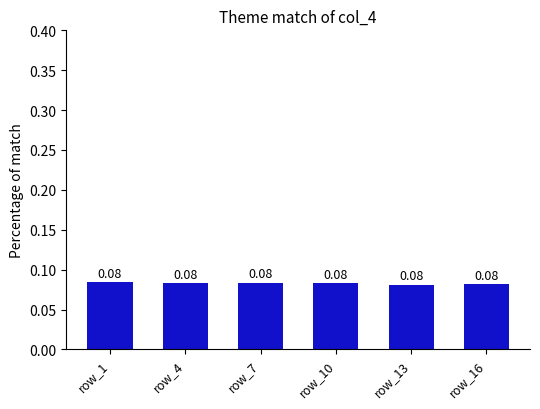

What is the sum of all values?

0.5